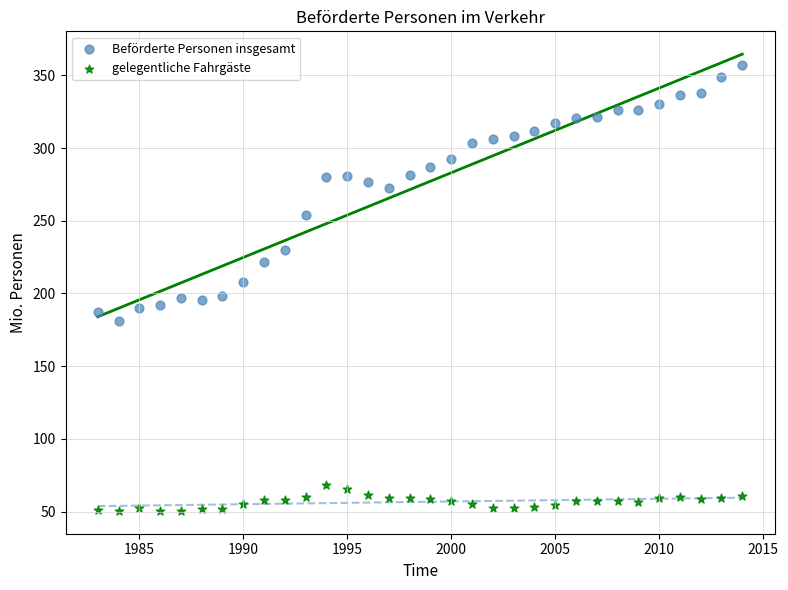

In the Beförderte Personen insgesamt series, what Y value is closest to 269?

272.9